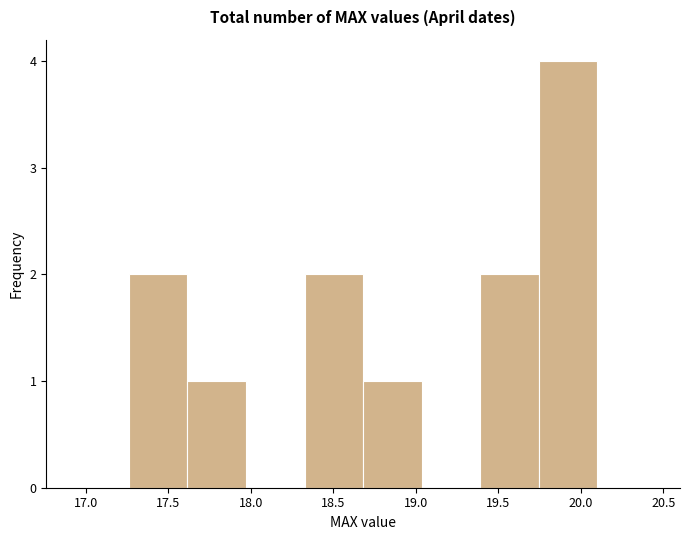

Reading left to right, list every bar in this chart as the range it spans on the x-axis followed by its height. Neither the bar edges nor the heights are printed on the chart, so give them approximately, as read against the axes.

17.260 to 17.615: 2
17.615 to 17.970: 1
17.970 to 18.325: 0
18.325 to 18.680: 2
18.680 to 19.035: 1
19.035 to 19.390: 0
19.390 to 19.745: 2
19.745 to 20.100: 4